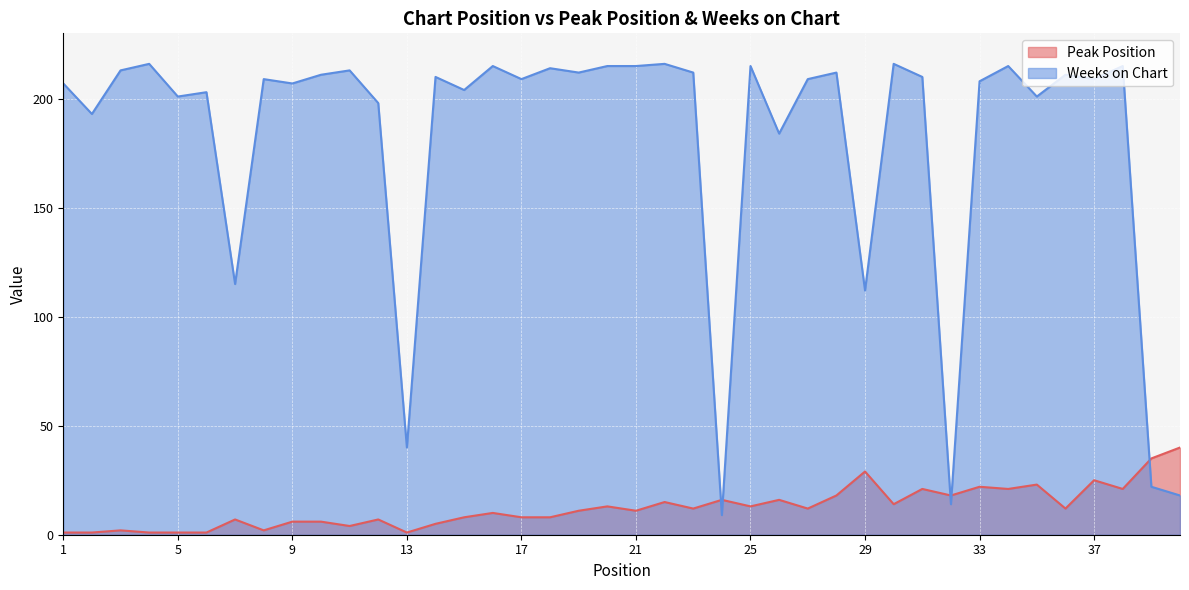

Which category has the lowest value in the Weeks on Chart series?

24